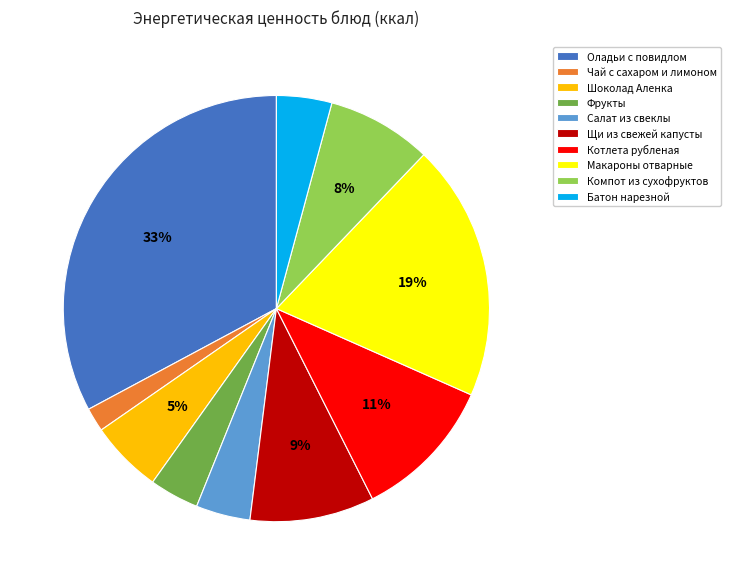

True or false: Щи из свежей капусты accounts for 9% of the total.

True